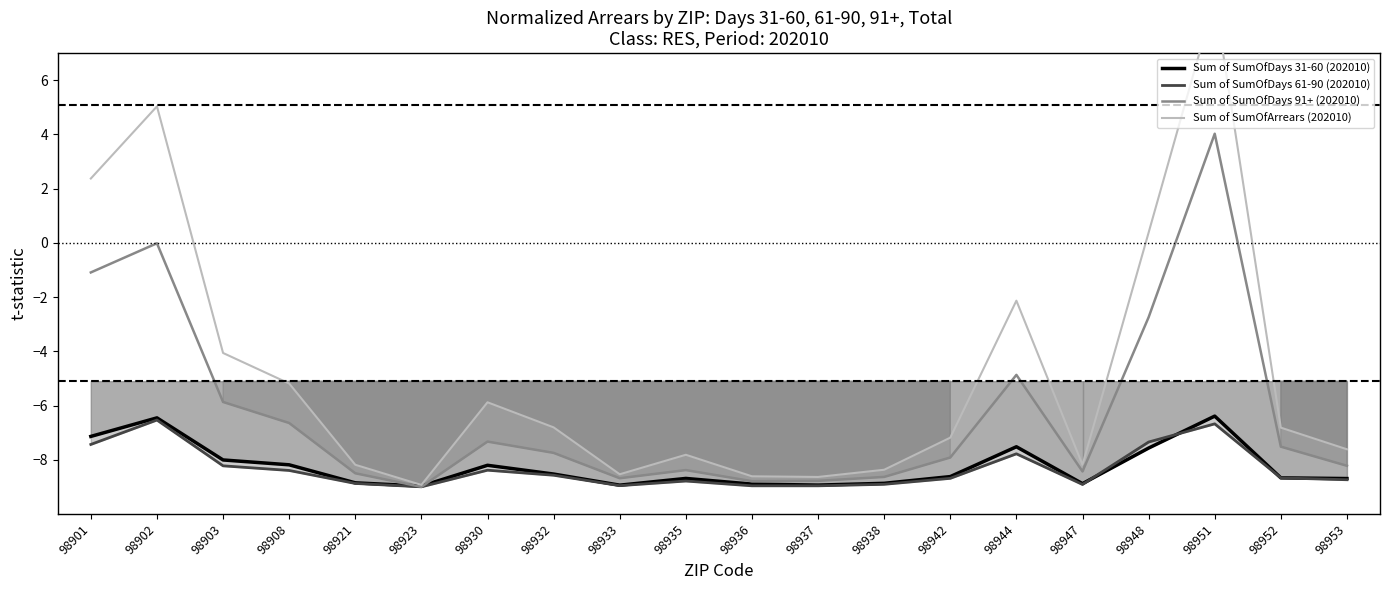

Rank the categories by Sum of SumOfDays 91+ (202010) value from lowest to highest.

98923, 98936, 98937, 98933, 98938, 98921, 98947, 98935, 98953, 98942, 98932, 98952, 98930, 98908, 98903, 98944, 98948, 98901, 98902, 98951